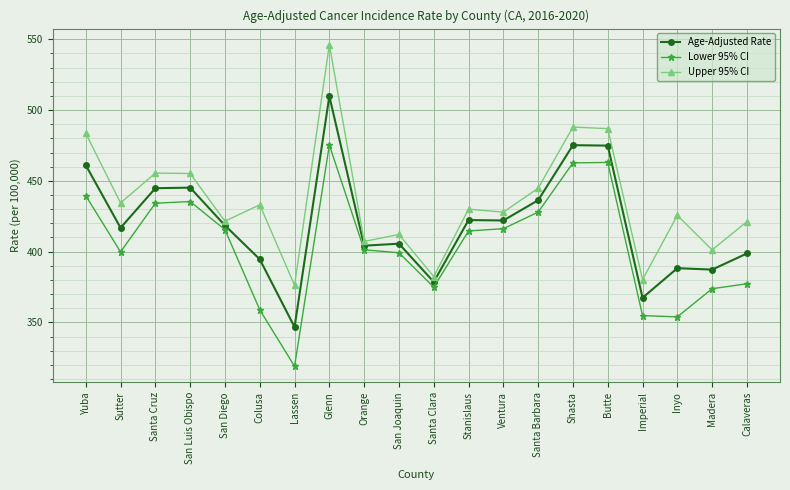

What is the value of the Upper 95% CI point at the 13th from the left?

427.9